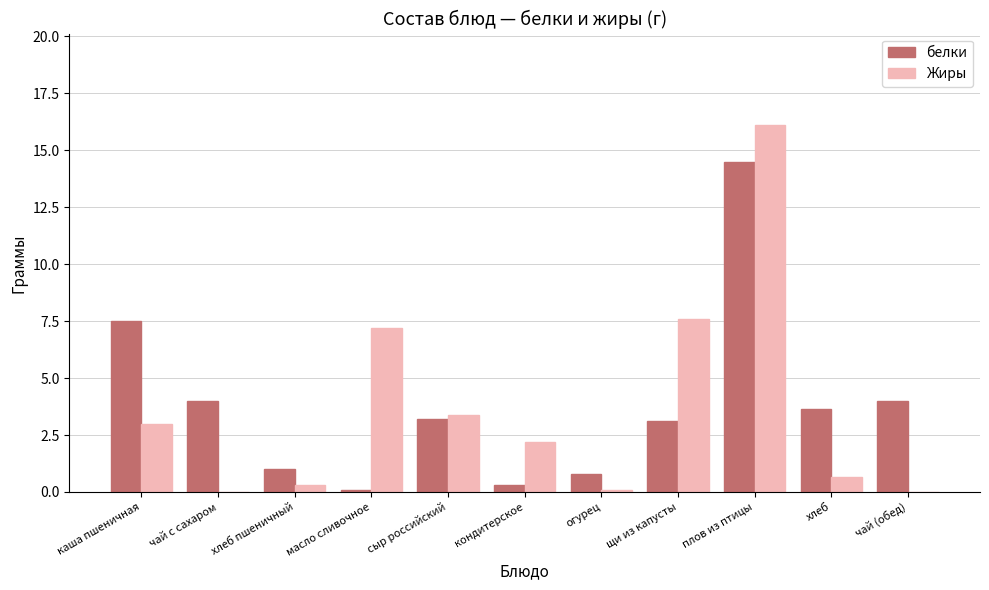

True or false: белки has a value of 0.1 at масло сливочное.

True